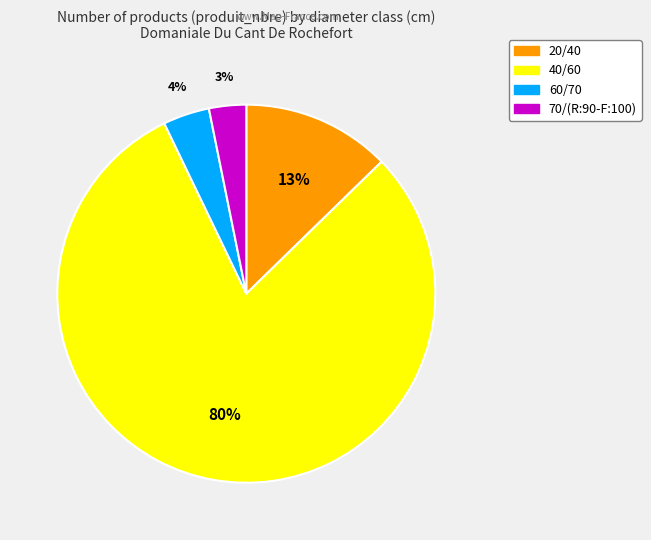

Rank the categories by value from lowest to highest.

70/(R:90-F:100), 60/70, 20/40, 40/60